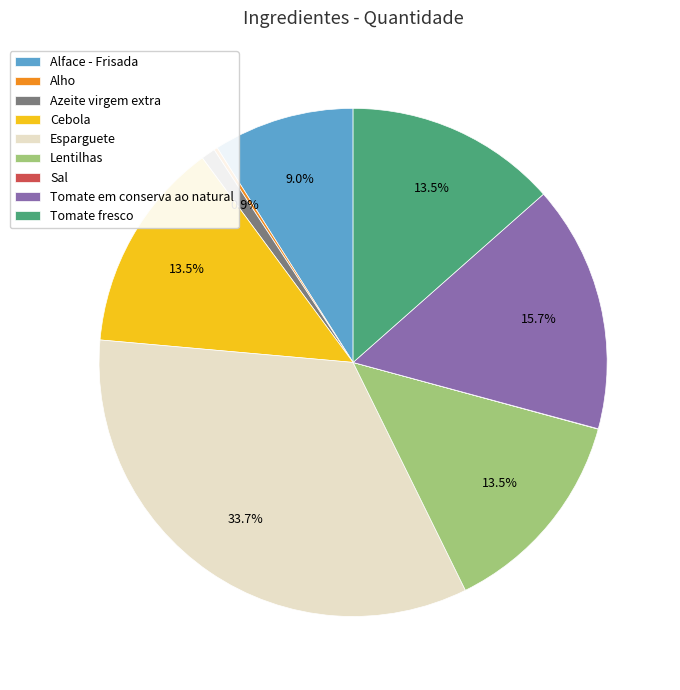

True or false: Lentilhas accounts for 6% of the total.

False